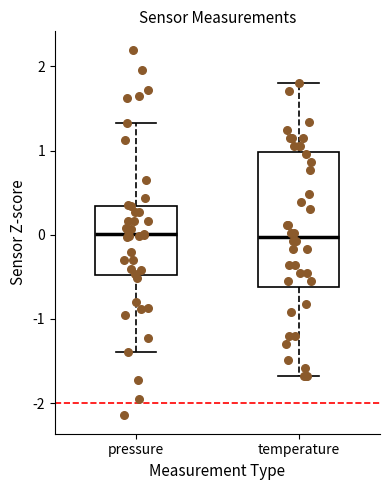

Reading left to right, read every box against the y-axis: the position of its median line, the range the box covers, and the ends of its whiskers. The values are not printed on the chart, so give them approximately, as read against the axis.

pressure: median 0.0, box -0.5 to 0.3, whiskers -1.4 to 1.3
temperature: median 0.0, box -0.6 to 1.0, whiskers -1.7 to 1.8